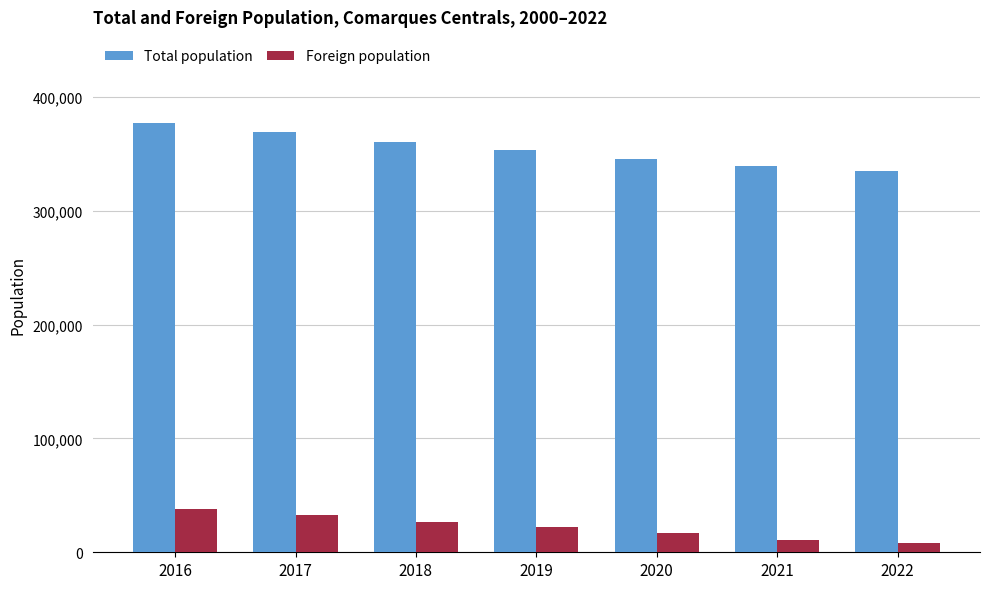

What is the difference between the maximum and minimum values in the Foreign population series?

30149